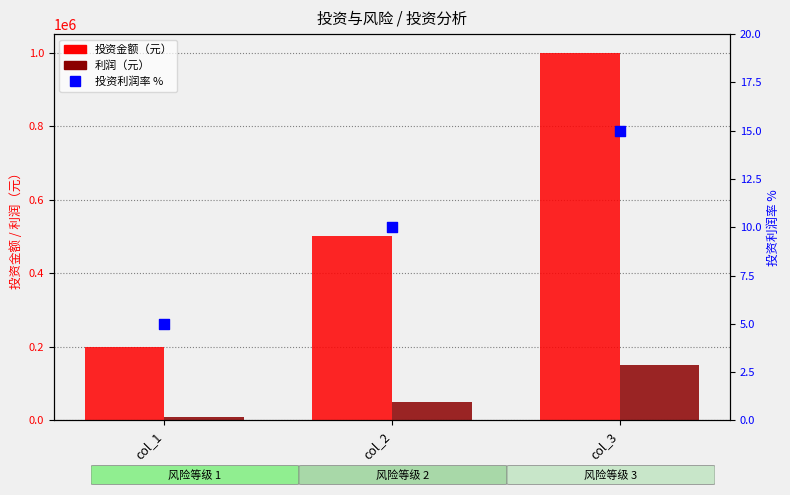

At which category is the sum across all series the highest?

col_3